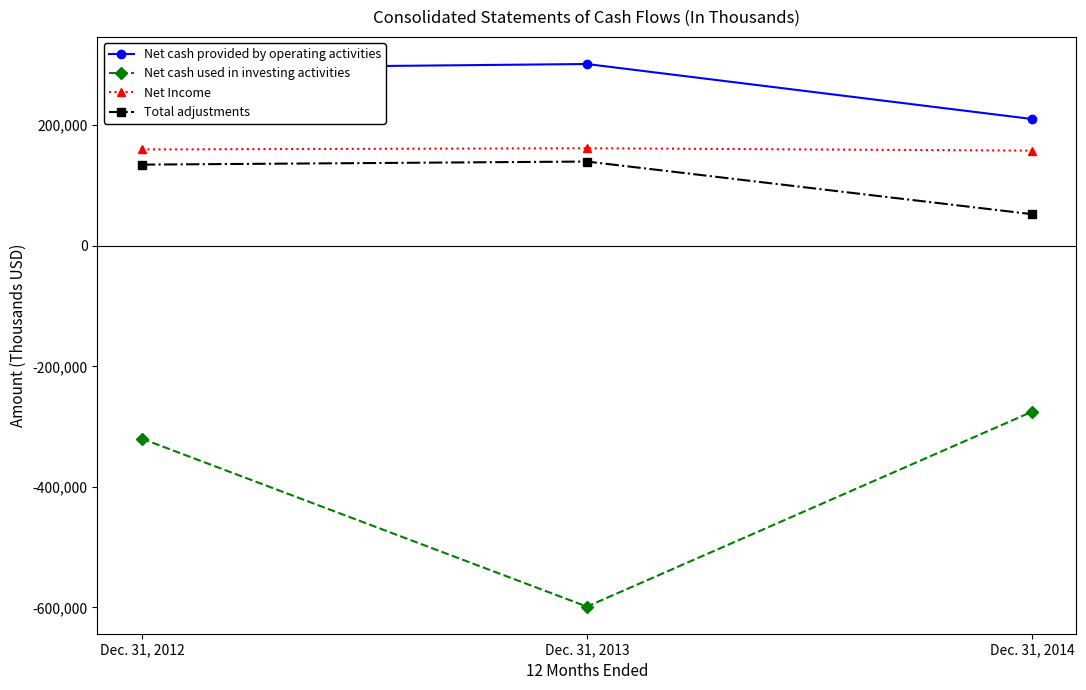

Which series has the largest total across all categories?

Net cash provided by operating activities